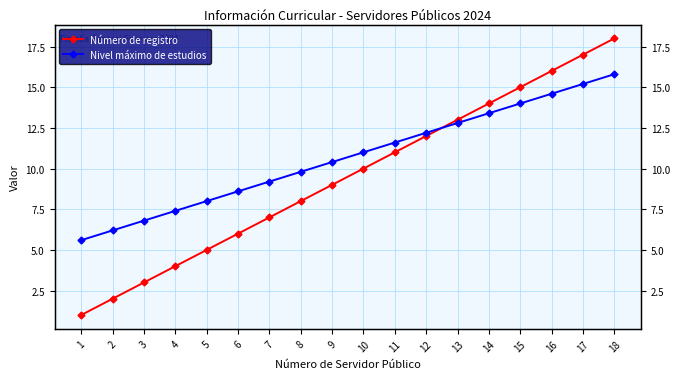

True or false: Nivel máximo de estudios and Número de registro cross at least once.

True